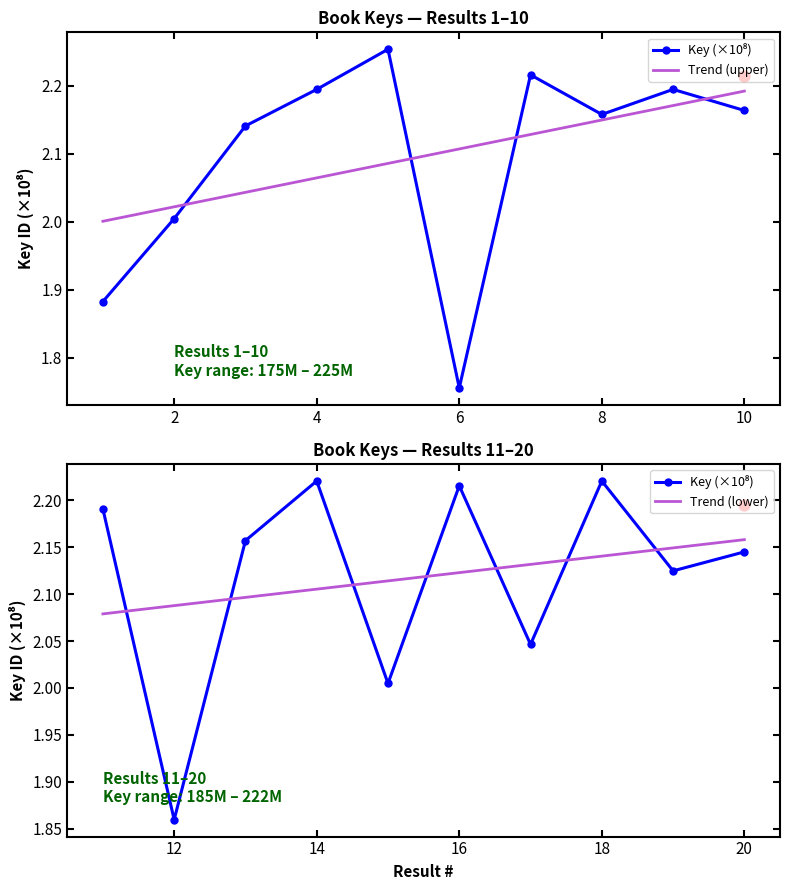

Is the value of Key (×10⁸) at 12 greater than the value of Trend (upper) at 0?

Yes